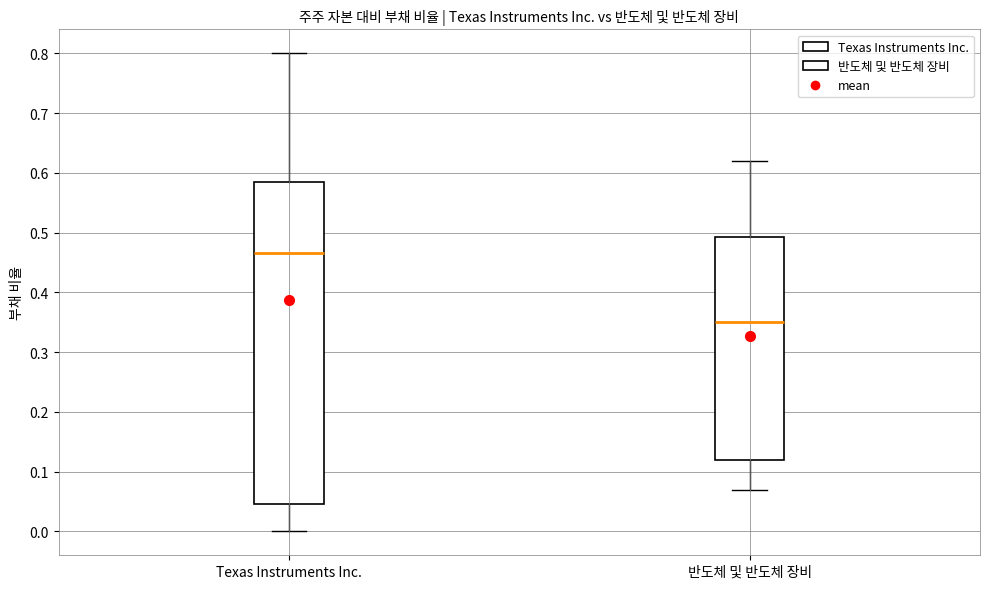

Reading left to right, read every box against the y-axis: the position of its median line, the range the box covers, and the ends of its whiskers. The values are not printed on the chart, so give them approximately, as read against the axis.

Texas Instruments Inc.: median 0.47, box 0.05 to 0.59, whiskers 0.00 to 0.80
반도체 및 반도체 장비: median 0.35, box 0.12 to 0.49, whiskers 0.07 to 0.62